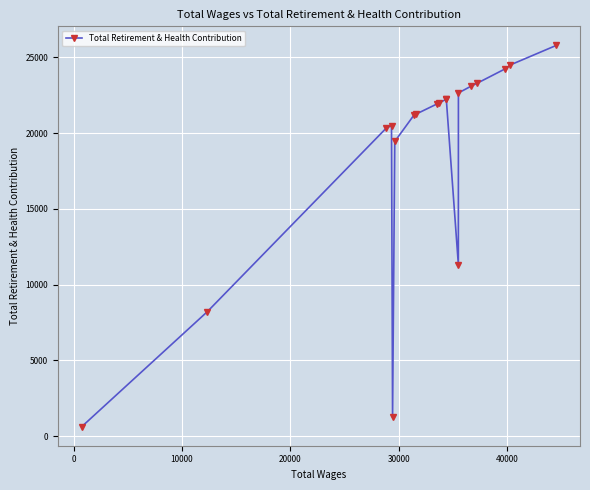

What is the sum of all values?

356051